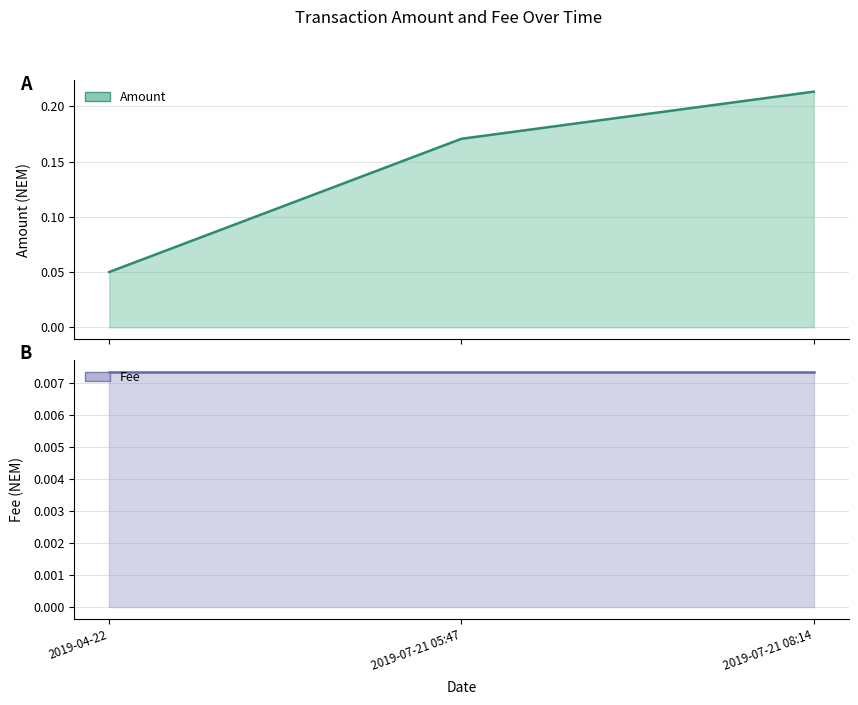

Which series has the widest spread of values?

Amount